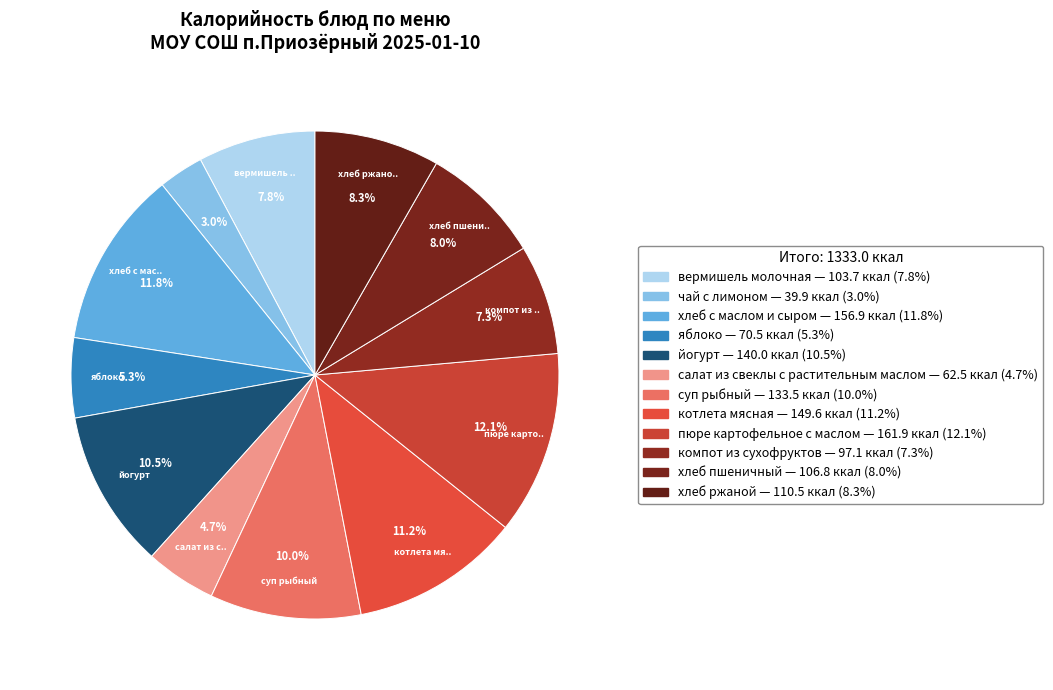

What percentage do пюре картофельное с маслом and яблоко together represent?

17.4%